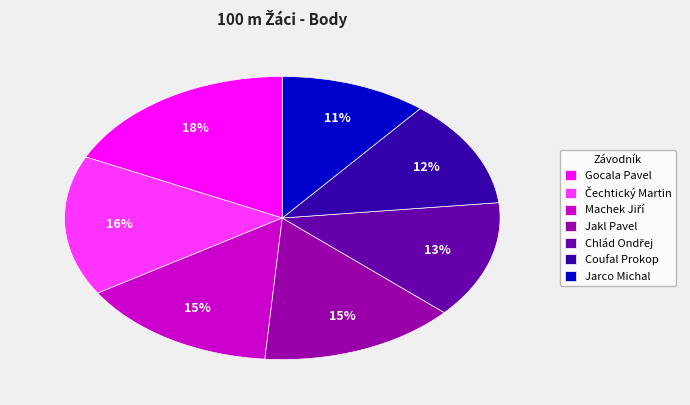

Count the number of slices in the pie.

7